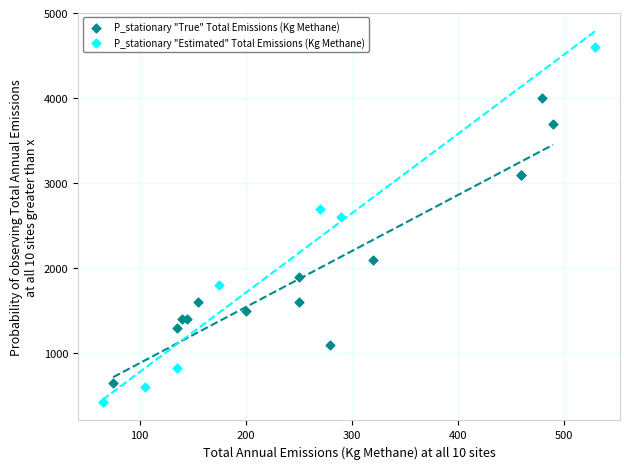

Which series reaches the minimum Y coordinate?

P_stationary "Estimated" Total Emissions (Kg Methane)